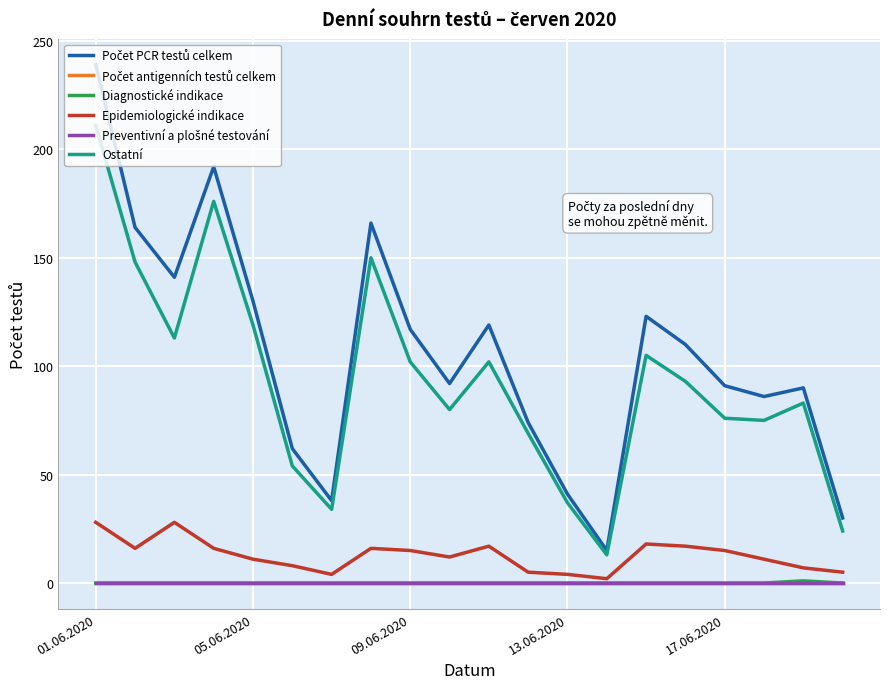

Is this an area chart (filled region under the line)?

No